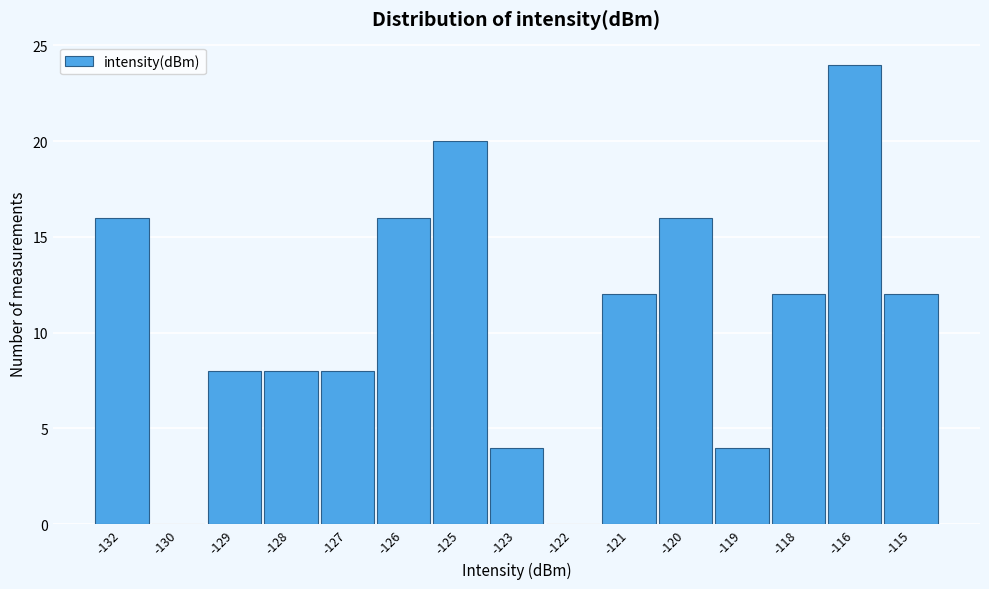

Reading right to left, what are all the values shown in this chart?

-115=12	-116=24	-118=12	-119=4	-120=16	-121=12	-122=0	-123=4	-125=20	-126=16	-127=8	-128=8	-129=8	-130=0	-132=16